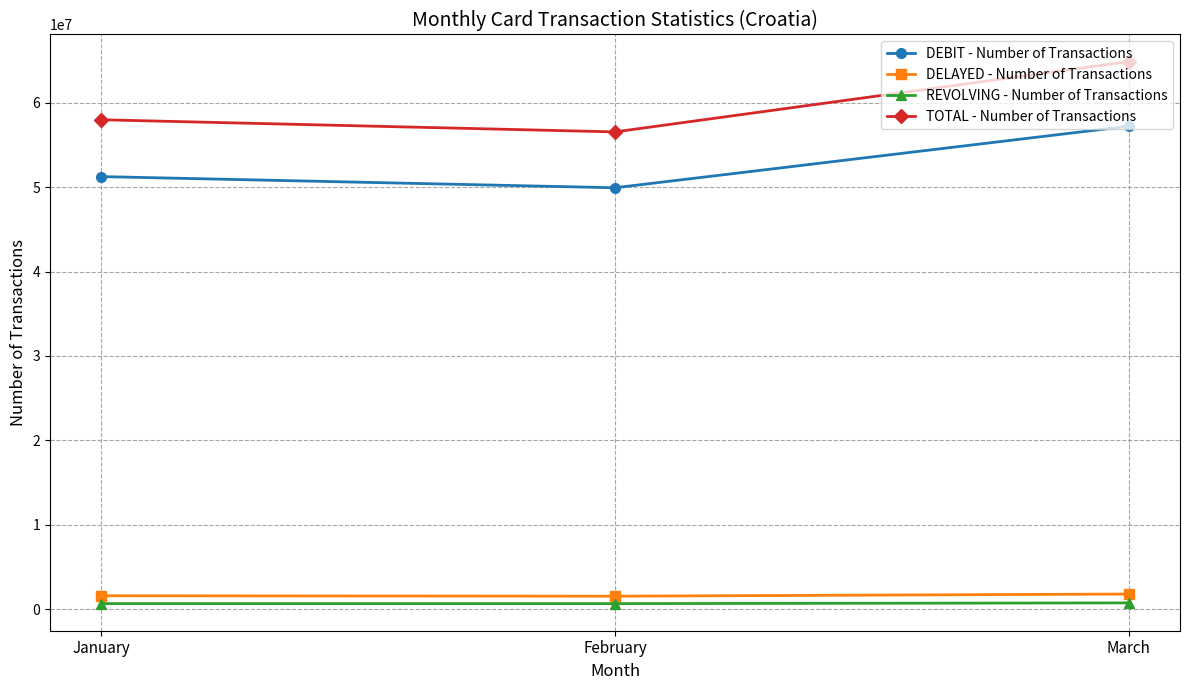

Is this an area chart (filled region under the line)?

No